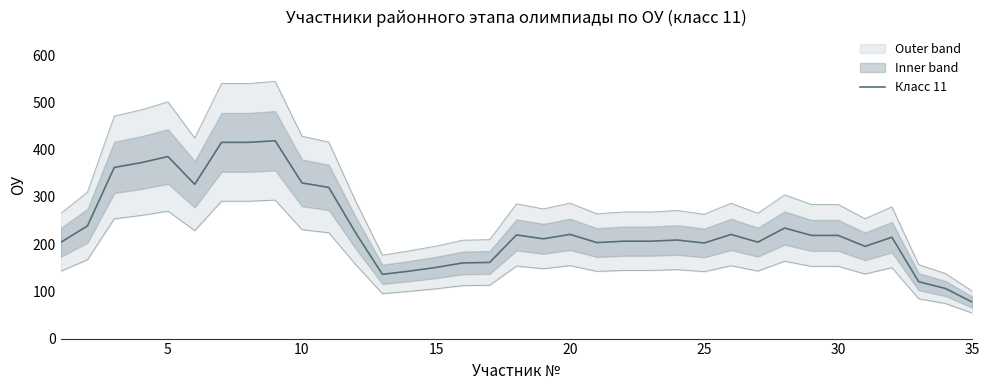

Reading right to left, list all the values displayed in this chart.

77.2	106.0	120.4	214.6	195.2	218.4	218.4	234.0	204.2	220.4	202.4	208.6	206.2	206.2	203.2	220.6	211.2	219.4	161.2	160.2	150.6	142.8	136.0	224.0	320.0	329.6	418.8	415.4	415.4	326.6	385.4	372.4	362.4	238.6	203.6